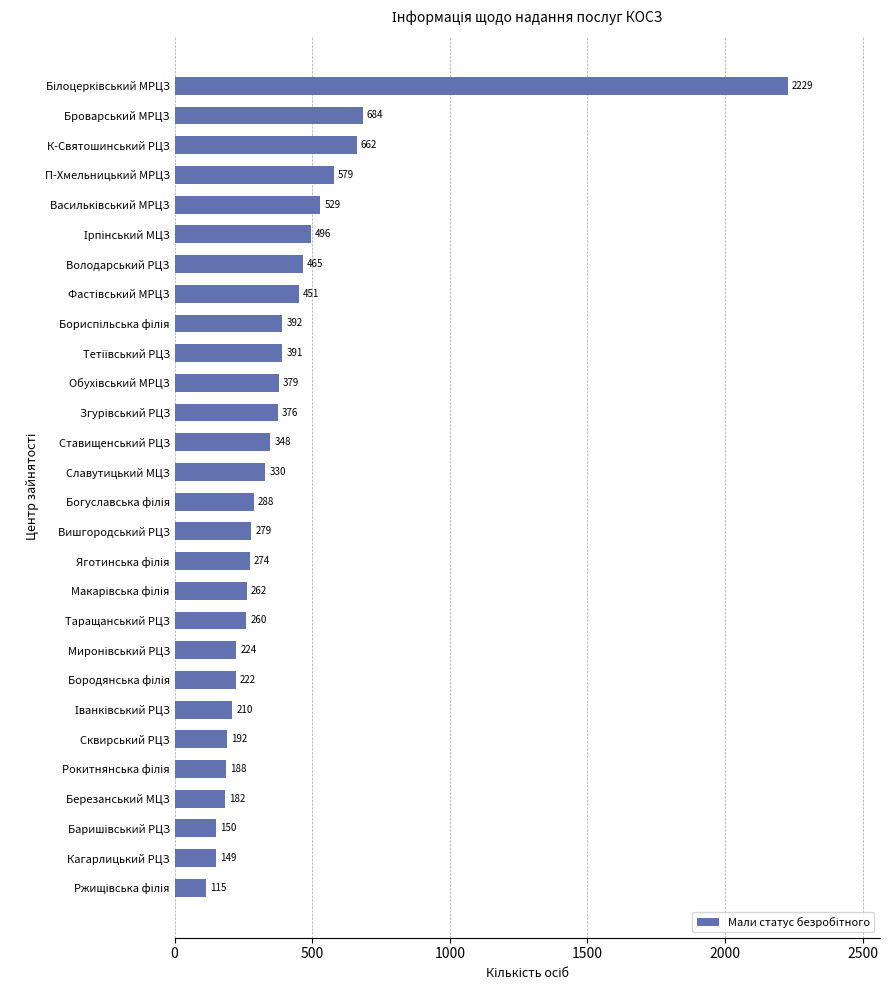

Reading top to bottom, list all the values displayed in this chart.

2229	684	662	579	529	496	465	451	392	391	379	376	348	330	288	279	274	262	260	224	222	210	192	188	182	150	149	115